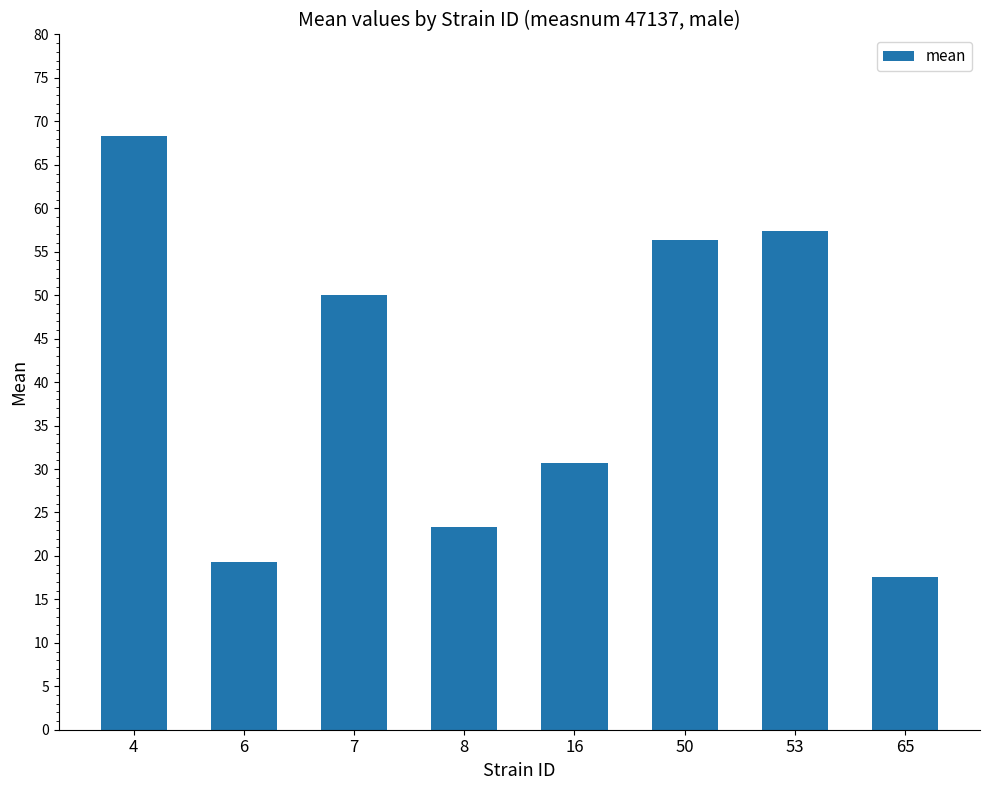

The value at 7 is 50.0. True or false?

True